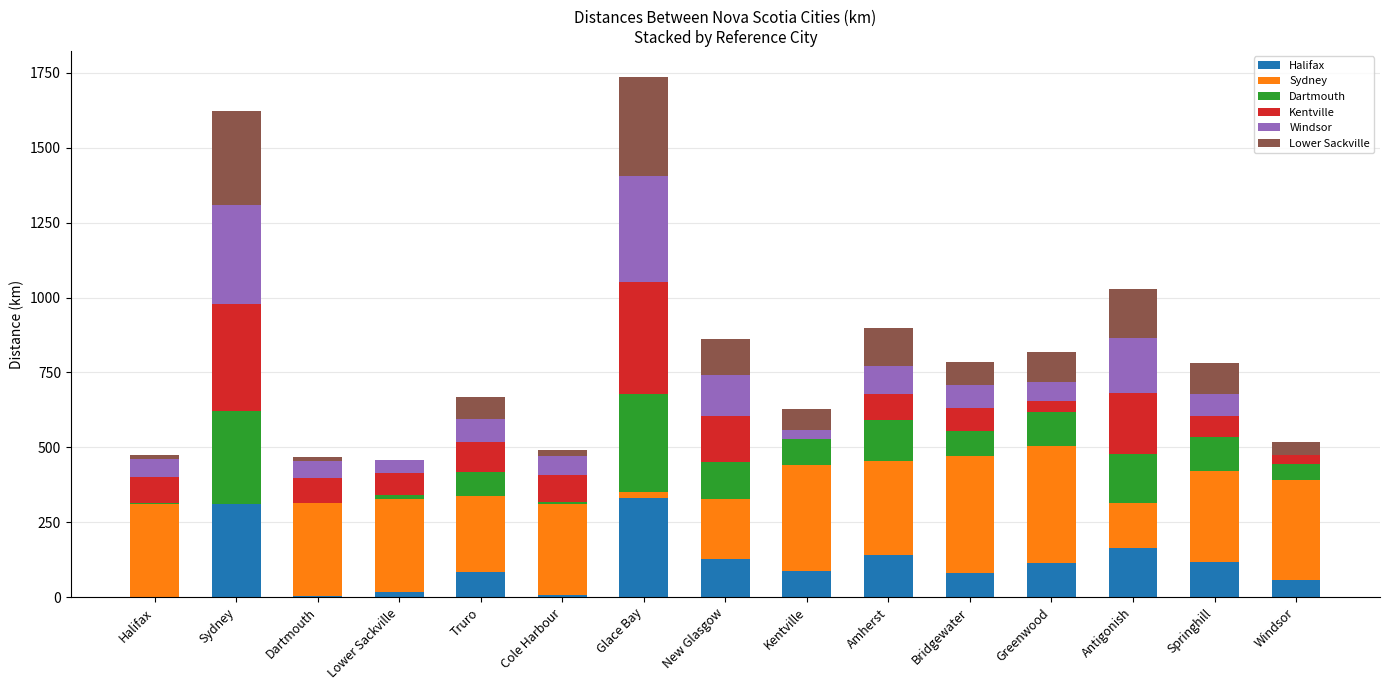

Are the bars horizontal?

No